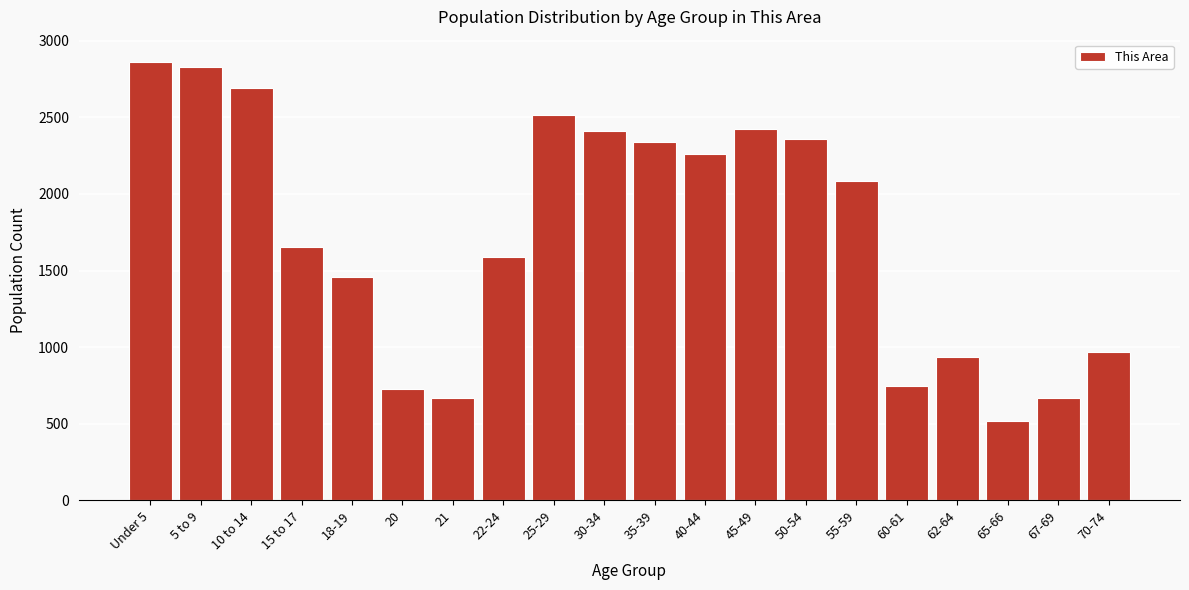

What is the label of the 10th bar from the right?

35-39